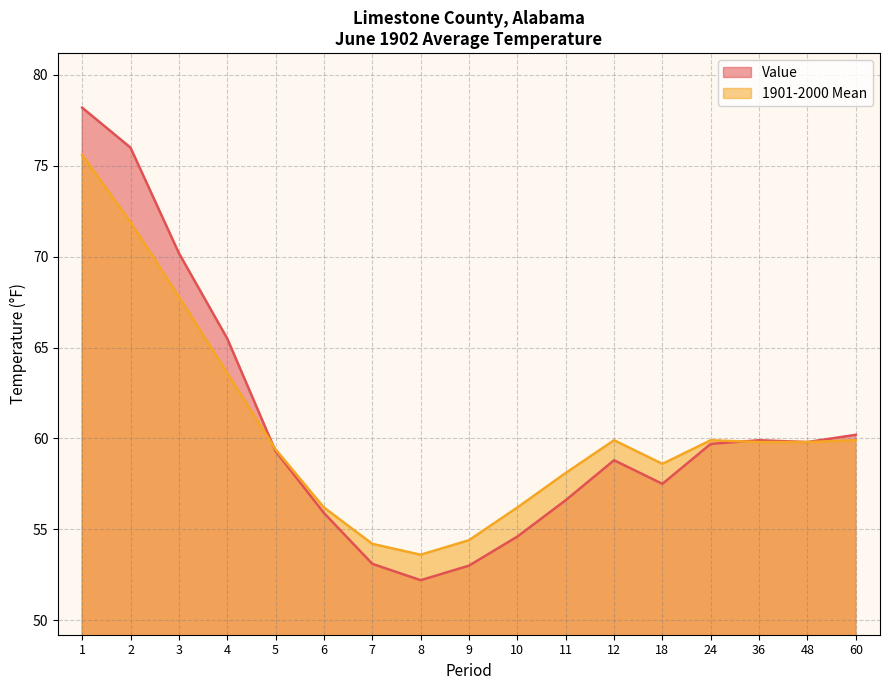

Count the number of data series in this chart.

2